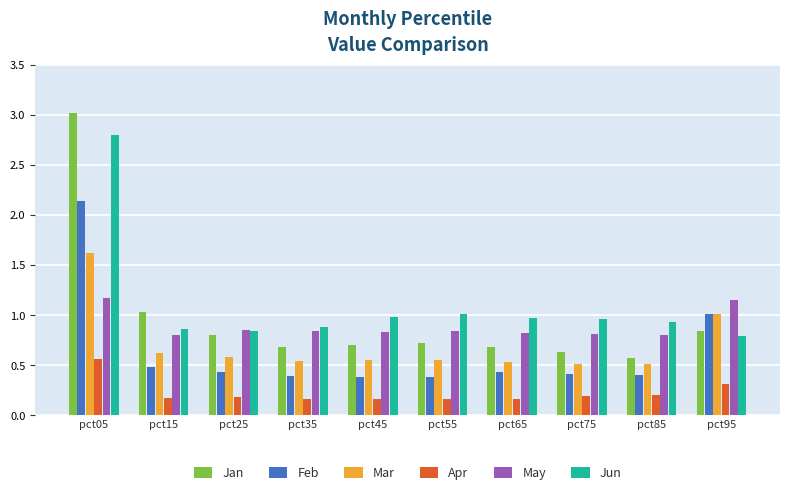

What is the difference between the second highest and second lowest values in the May series?

0.4